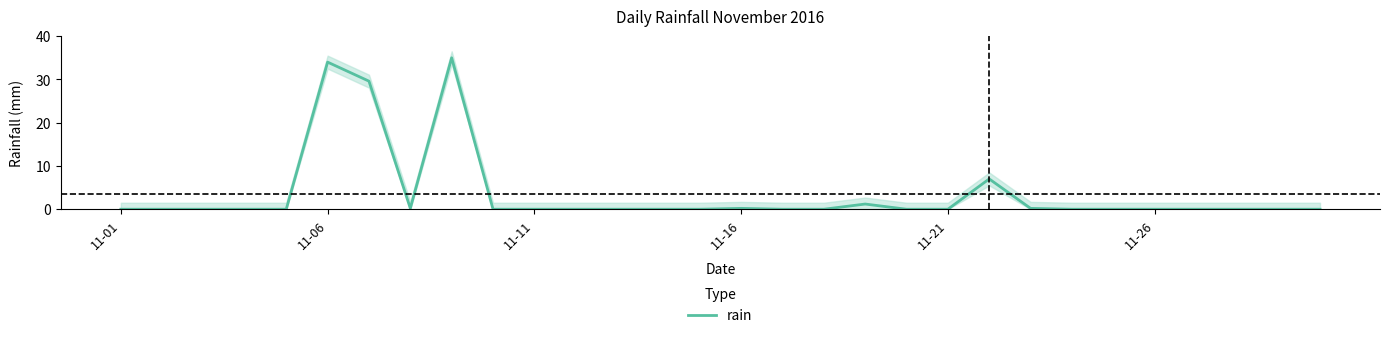

At which category does the data reach its first local valley?

7